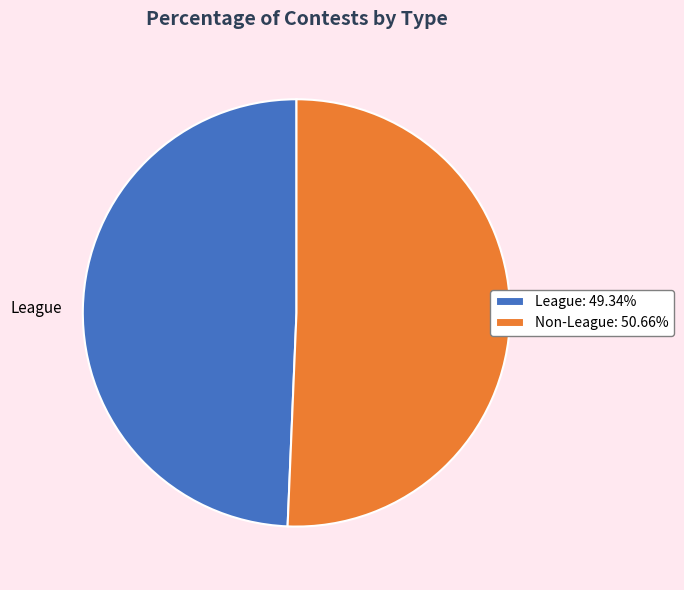

Is the sum of League: 49.34% and Non-League: 50.66% greater than half?

Yes